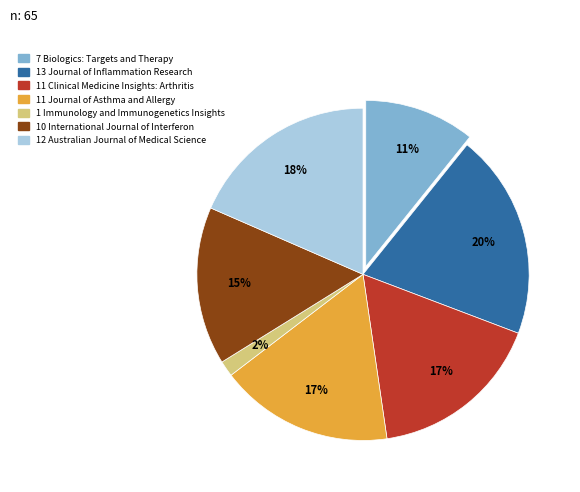

To the nearest percent, what is the average slice percentage?

14%